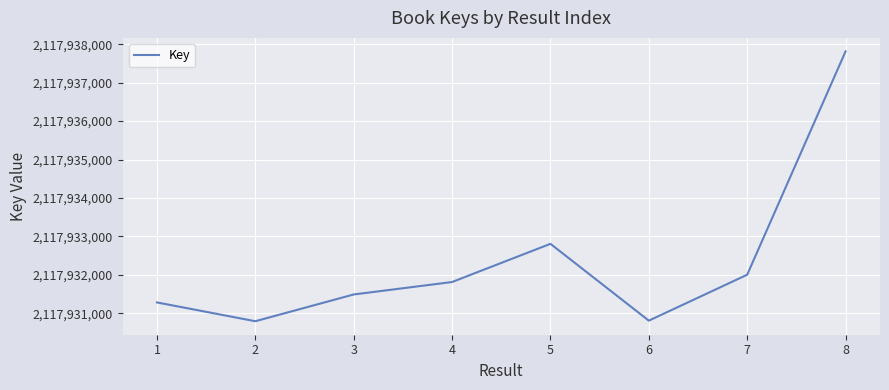

What is the average value?

2117932352